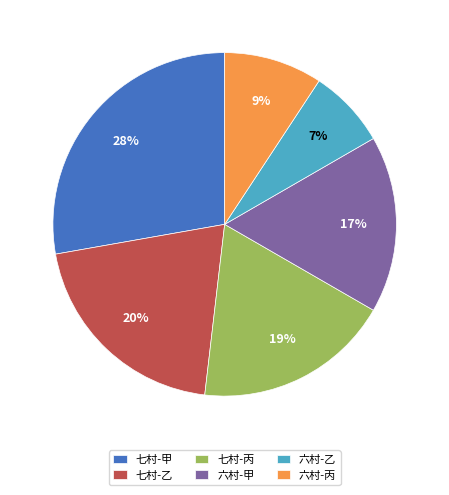

True or false: 七村-甲 accounts for 28% of the total.

True